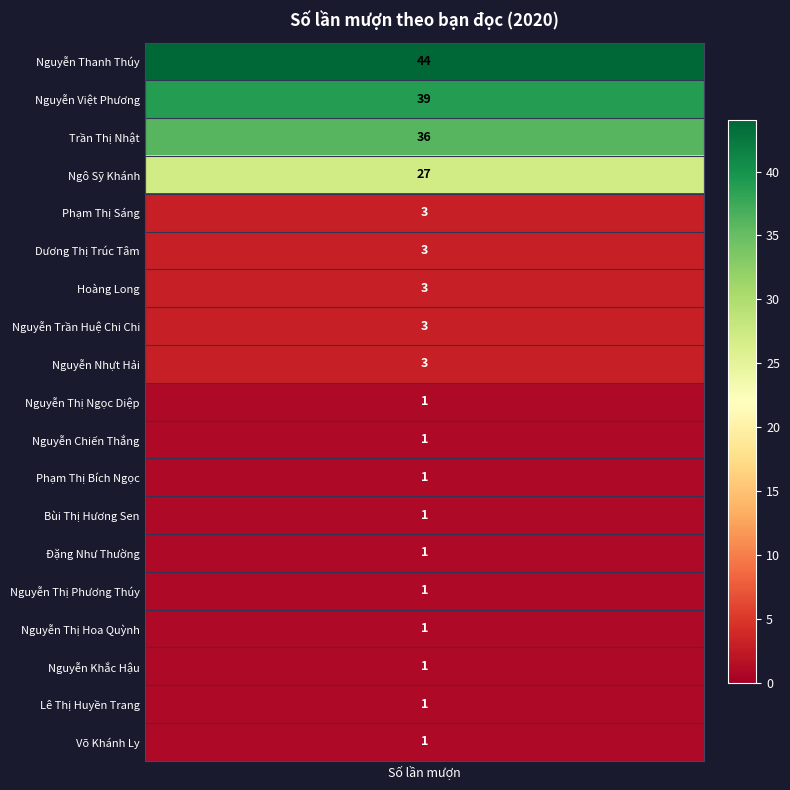

What is the change in value from Nguyễn Thanh Thúy to Đặng Như Thường?

-43